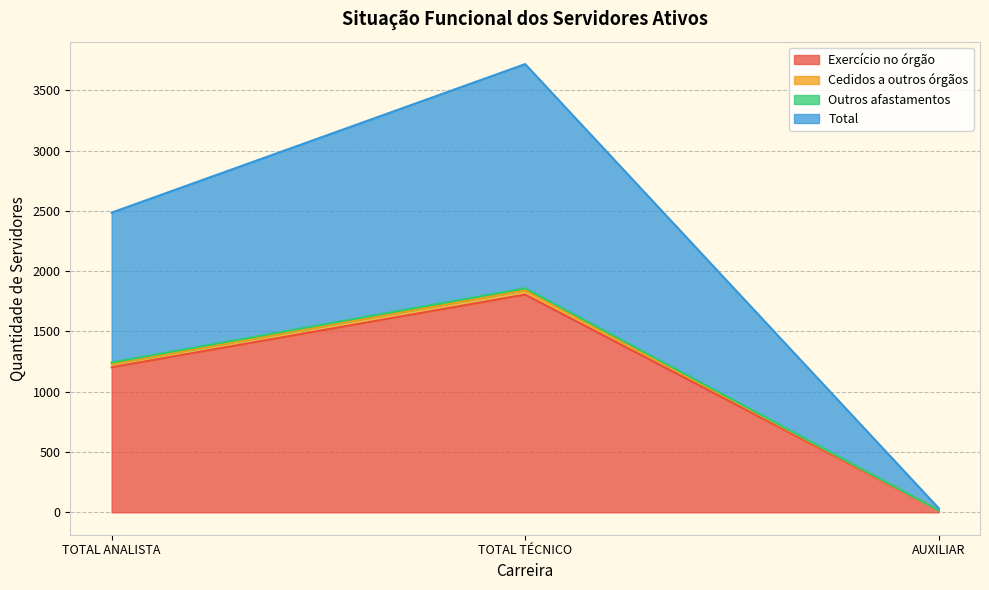

Is the value of Cedidos a outros órgãos at TOTAL ANALISTA greater than the value of Total at AUXILIAR?

Yes